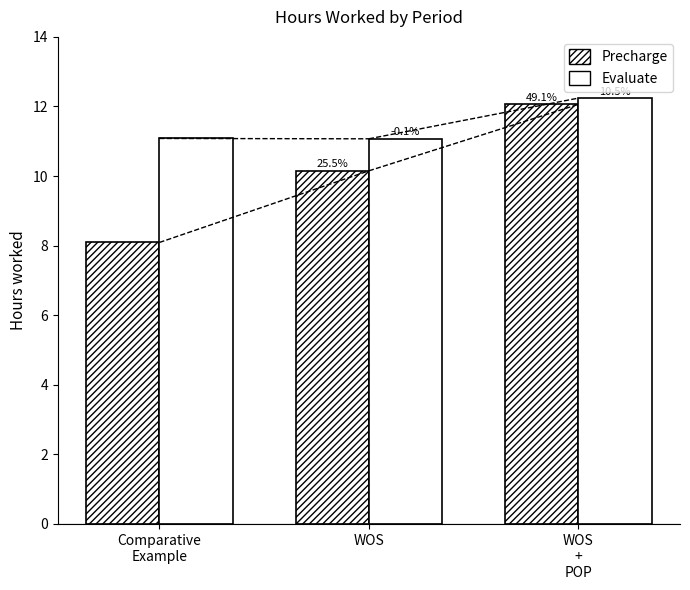

How many bars are there in each group?

2